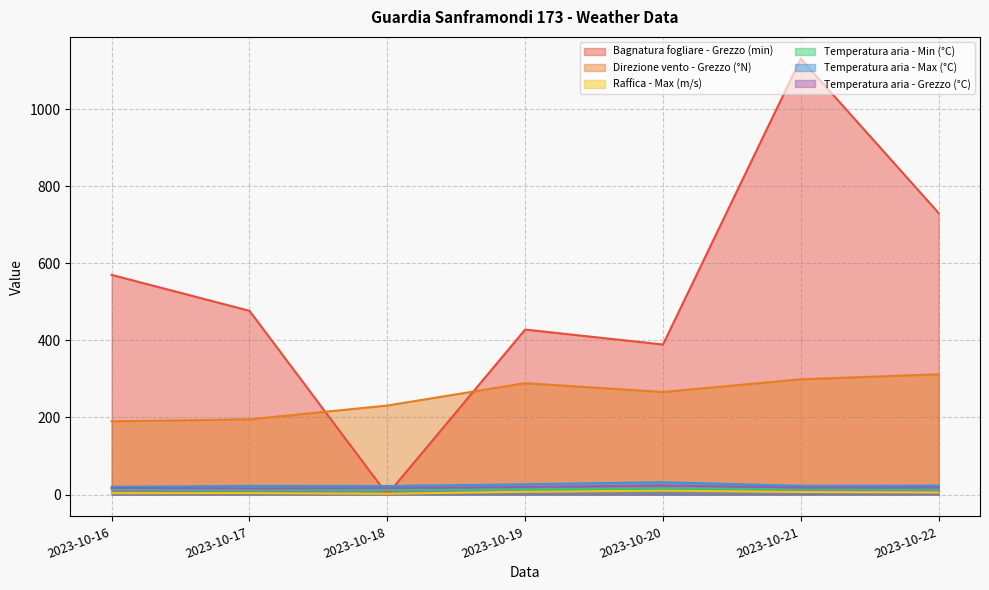

Does the chart have visible grid lines?

Yes